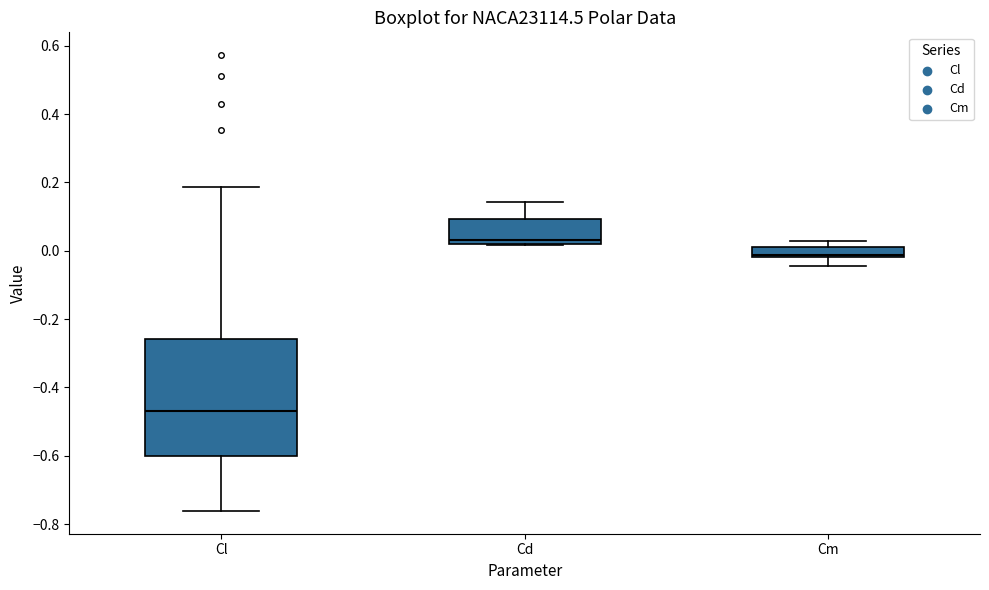

Where does the upper whisker of the box for Cl end on the y-axis? The values are not printed on the chart, so give them approximately, as read against the axis.

0.18